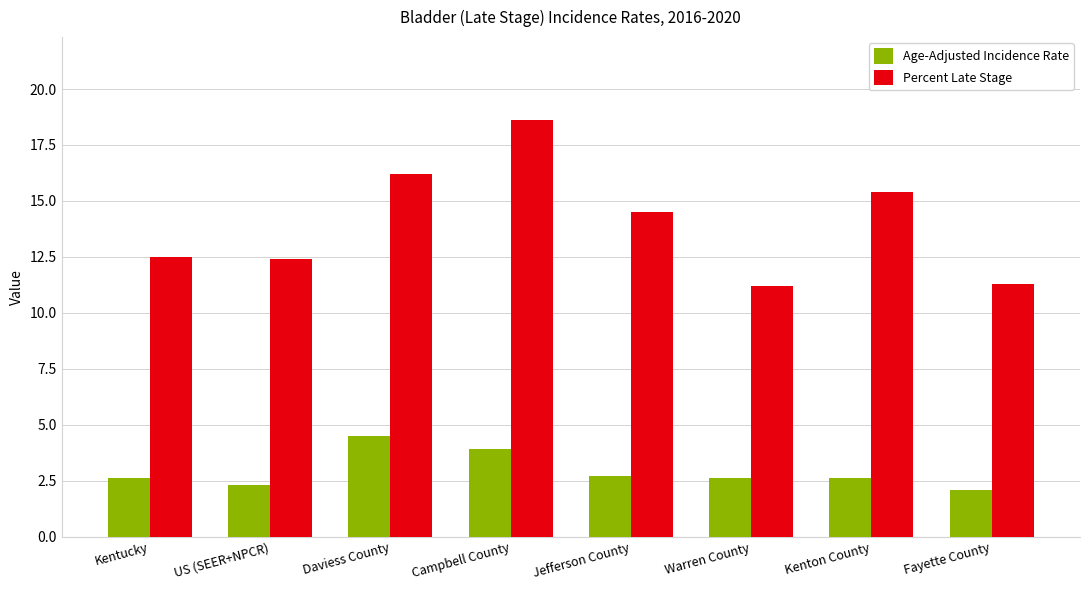

What is the label of the 7th bar from the left?

Kenton County